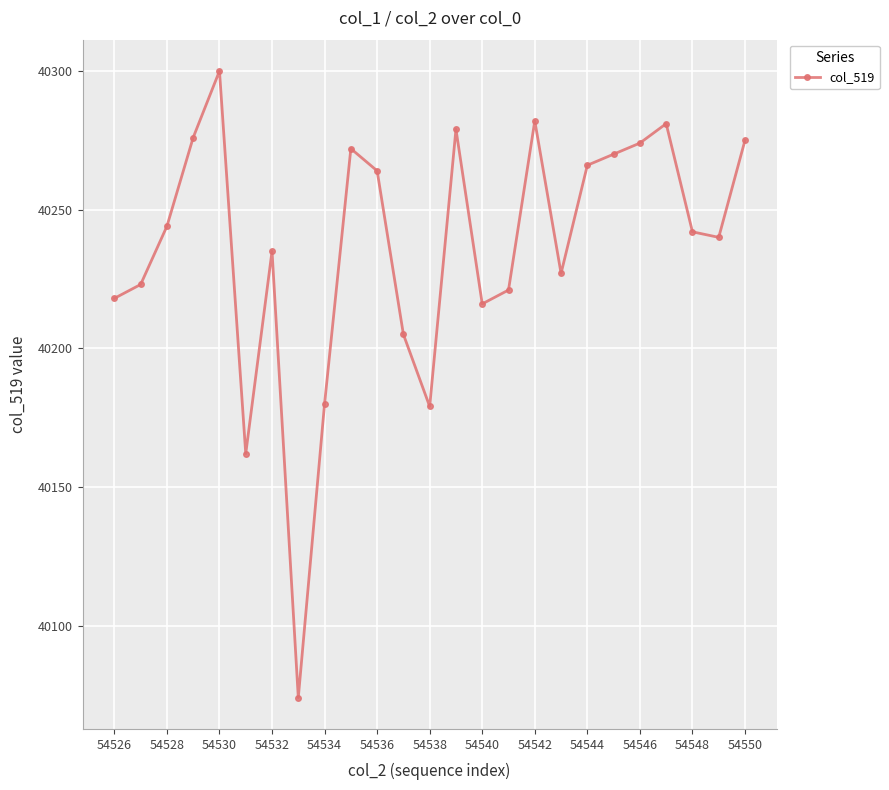

What is the value of the 15th point from the left?

40216